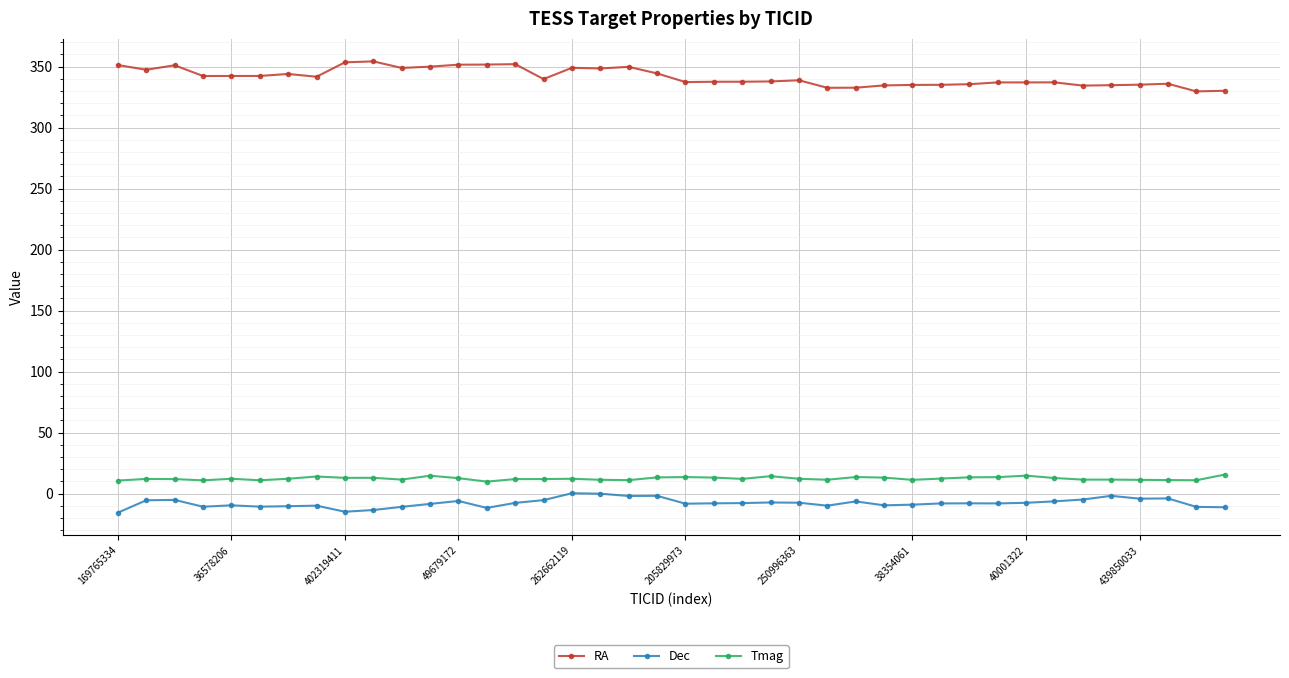

In Tmag, how many points are lower than both neighbors (excluding endpoints)?

11